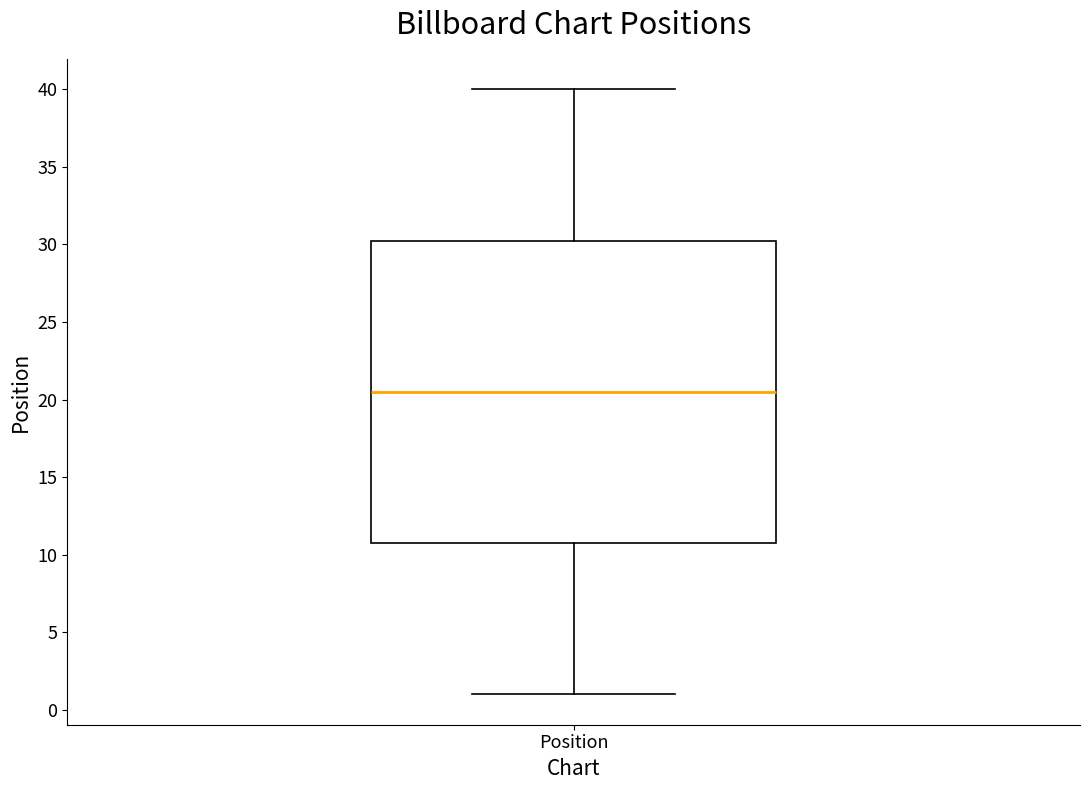

Transcribe this box plot: give where the median line is, the range the box spans, and where the two whiskers end, as read against the y-axis. The values are not printed on the chart, so give them approximately, as read against the axis.

median 20.5, box 11.0 to 30.5, whiskers 1.0 to 40.0